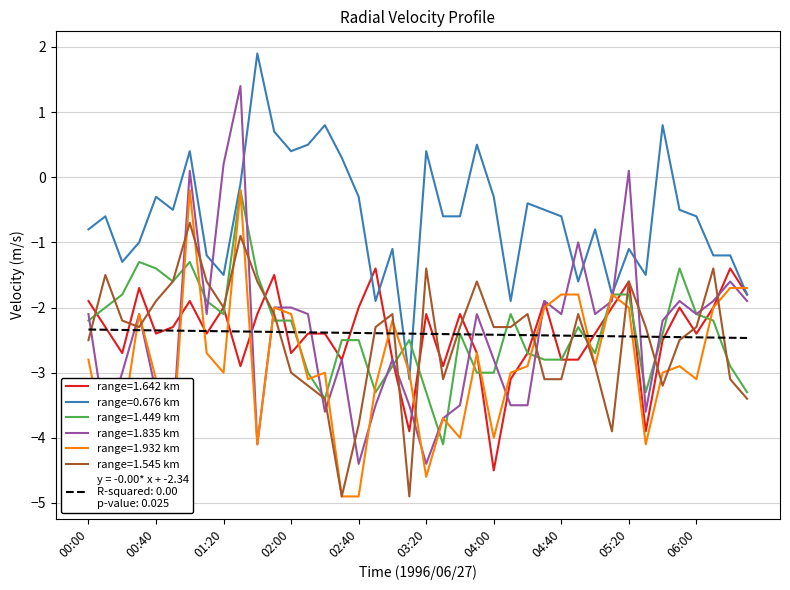

What is the smallest value displayed?

-4.9